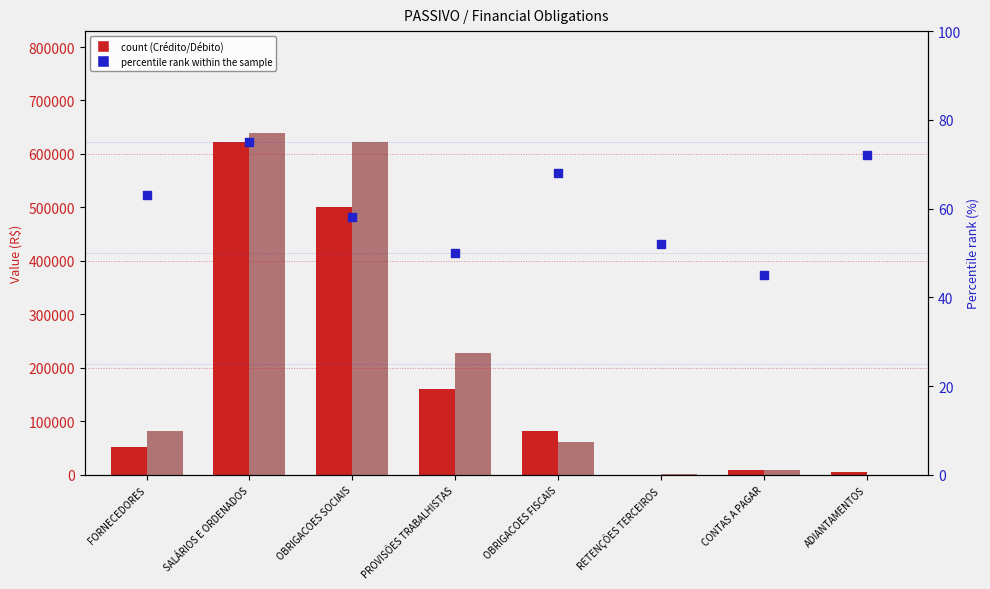

Is the value of Débito at FORNECEDORES greater than the value of Crédito at FORNECEDORES?

Yes